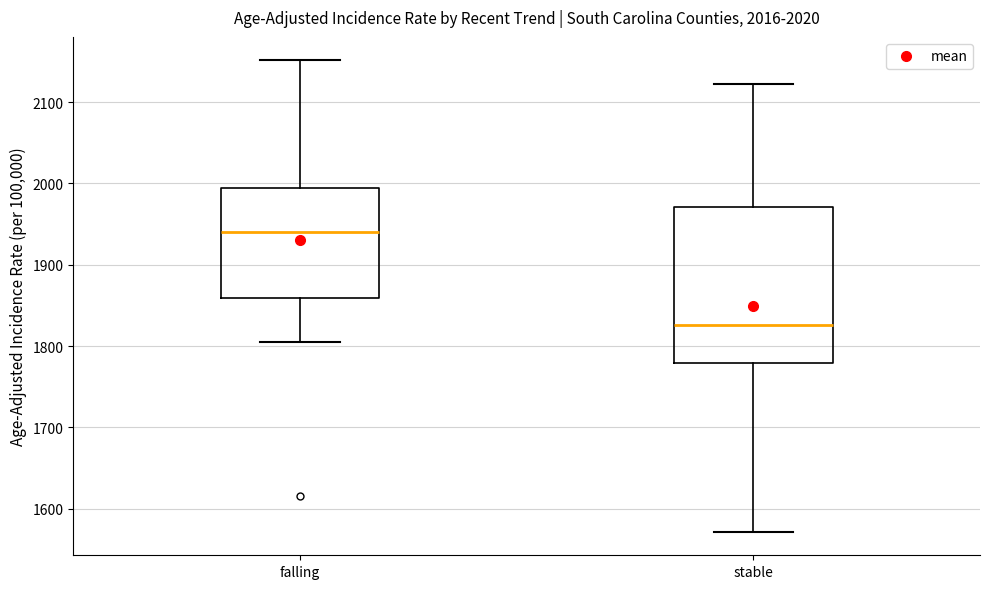

Where is the lower edge of the box for falling on the y-axis? The values are not printed on the chart, so give them approximately, as read against the axis.

1860